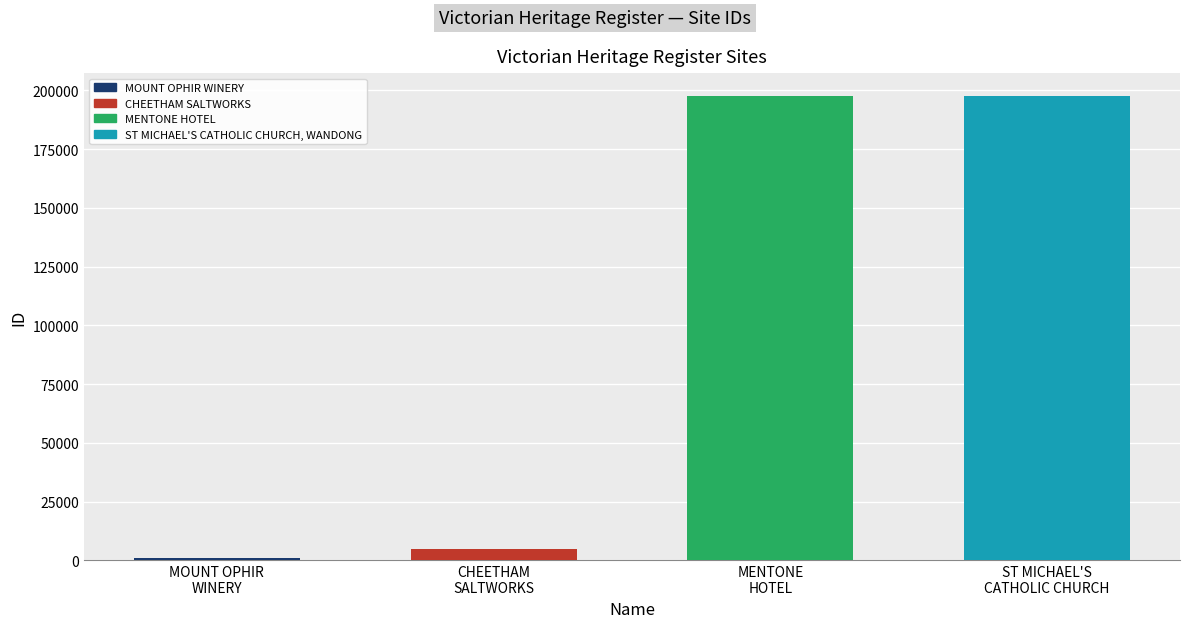

List the labels in order of value, largest first.

ST MICHAEL'S CATHOLIC CHURCH, WANDONG, MENTONE HOTEL, CHEETHAM SALTWORKS, MOUNT OPHIR WINERY